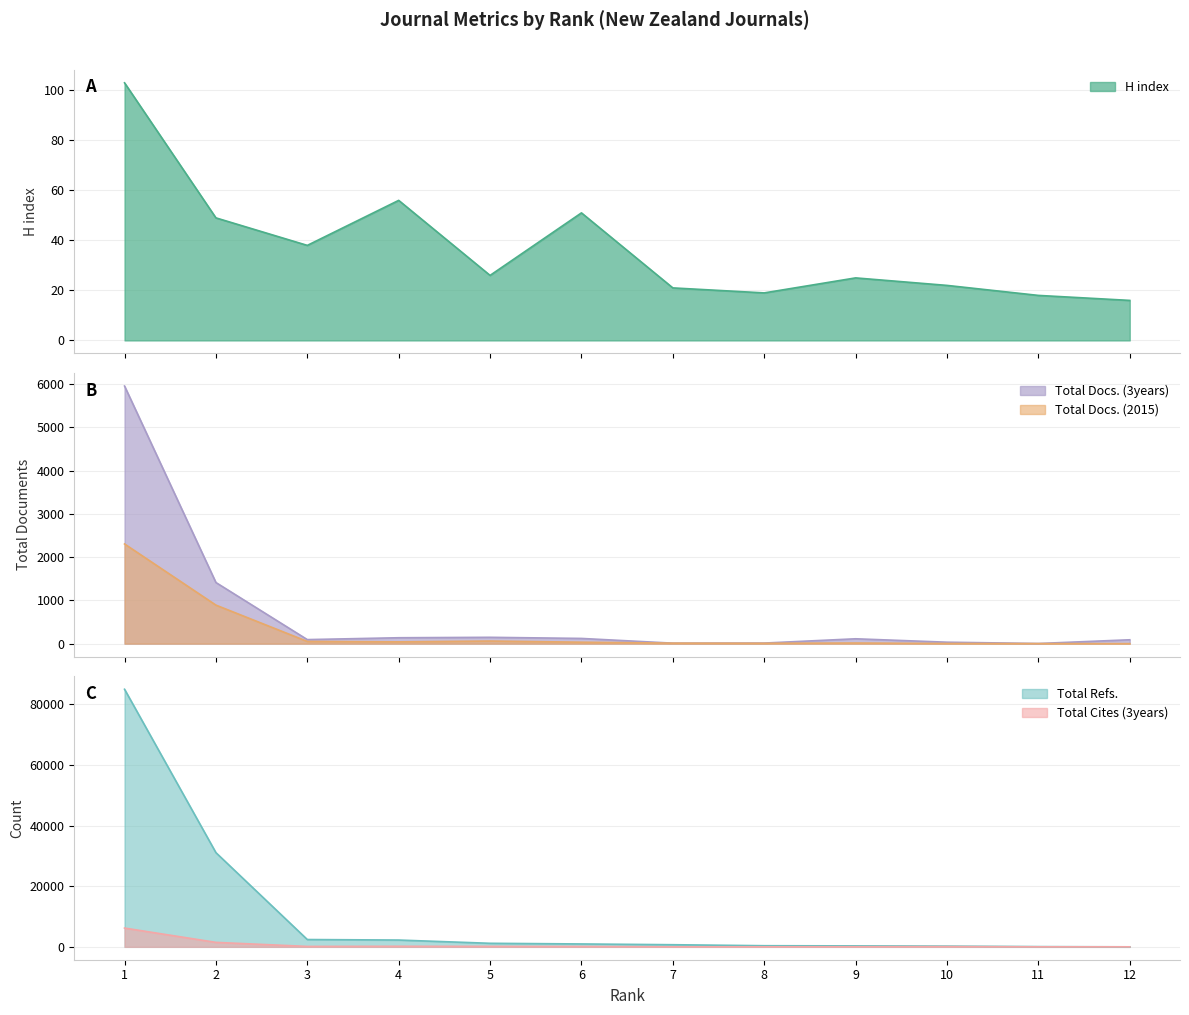

What is the lowest value of the Total Cites (3years) series?

2